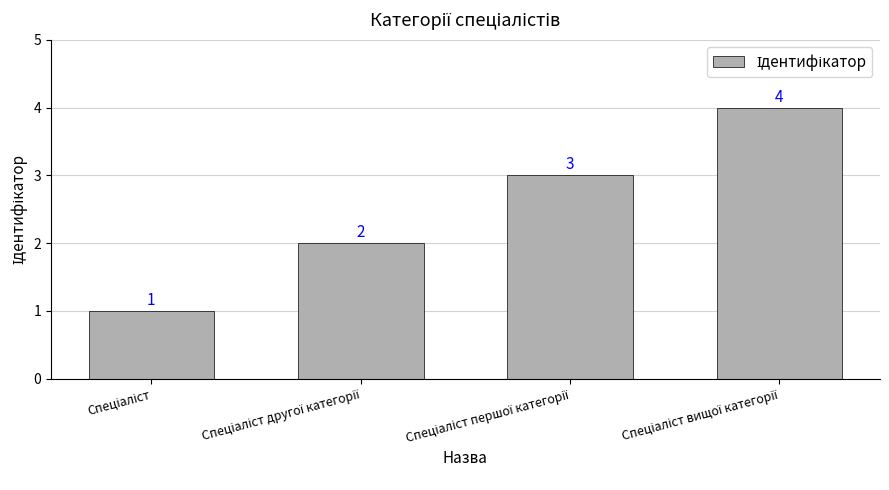

How many categories are shown in the chart?

4